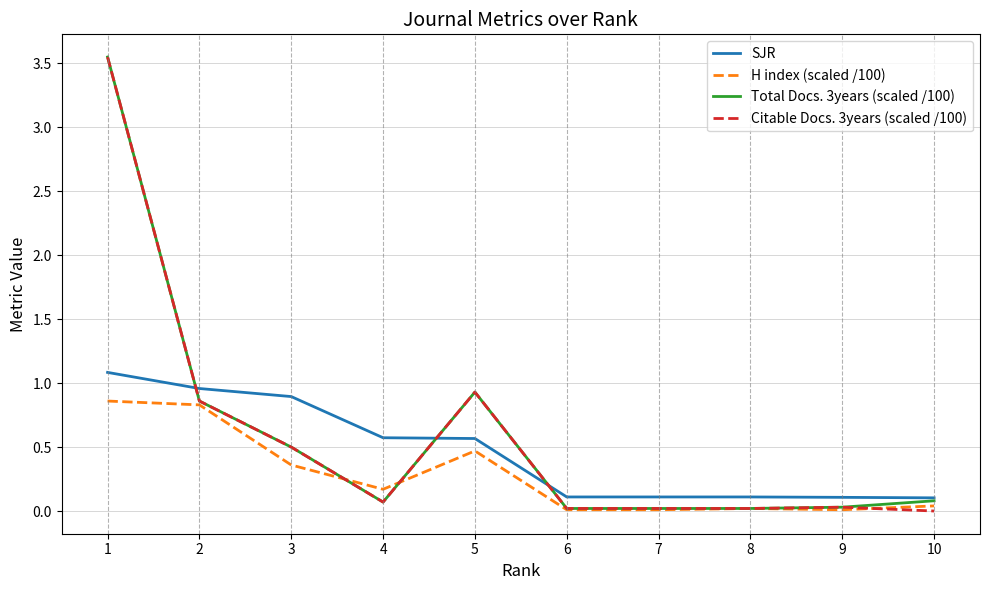

What is the highest value of the SJR series?

1.1